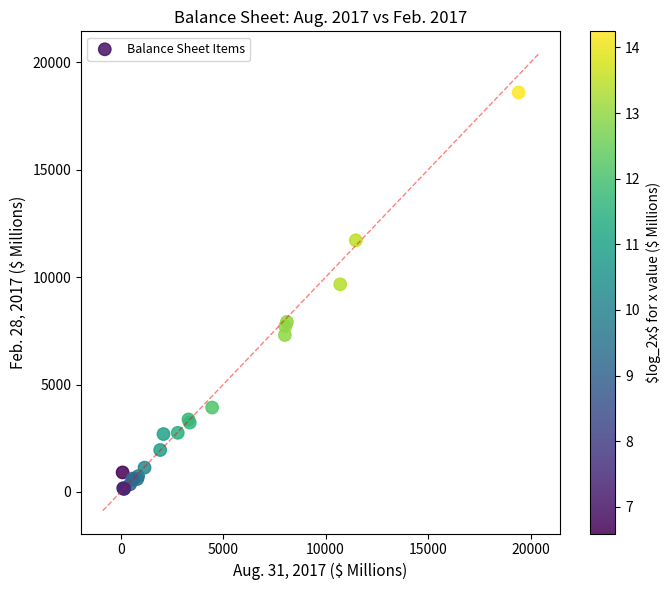

What Y value in the scatter plot is closest to 9371?

9668.9